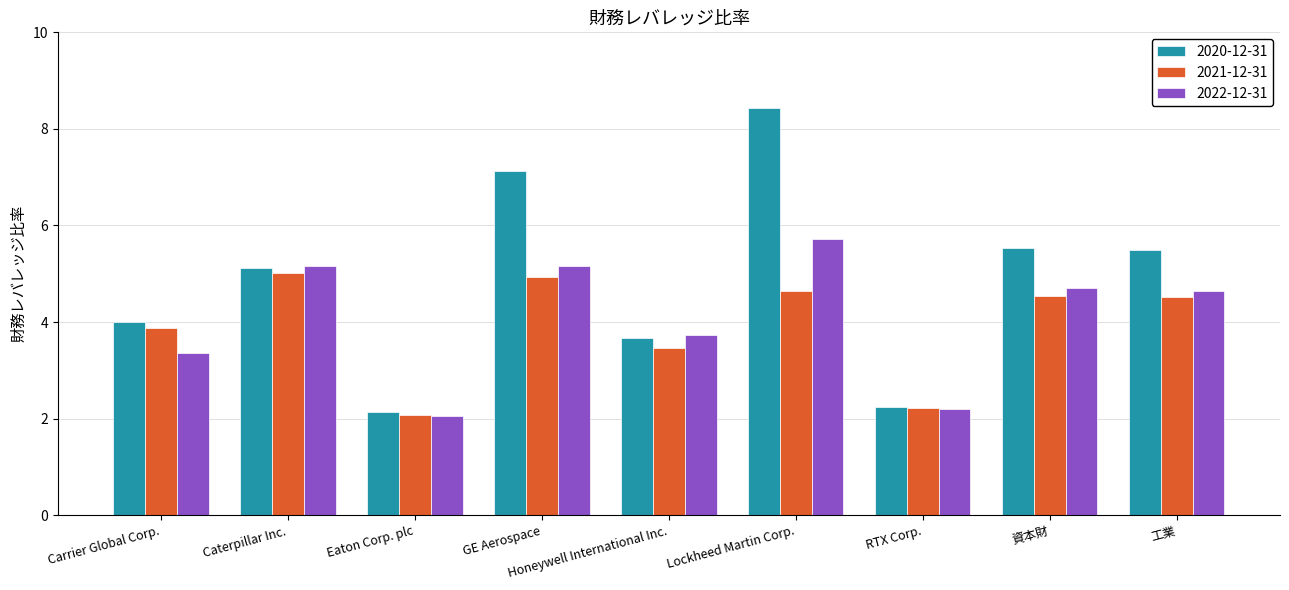

What is the sum of the 2020-12-31 values at Lockheed Martin Corp. and Carrier Global Corp.?

12.4